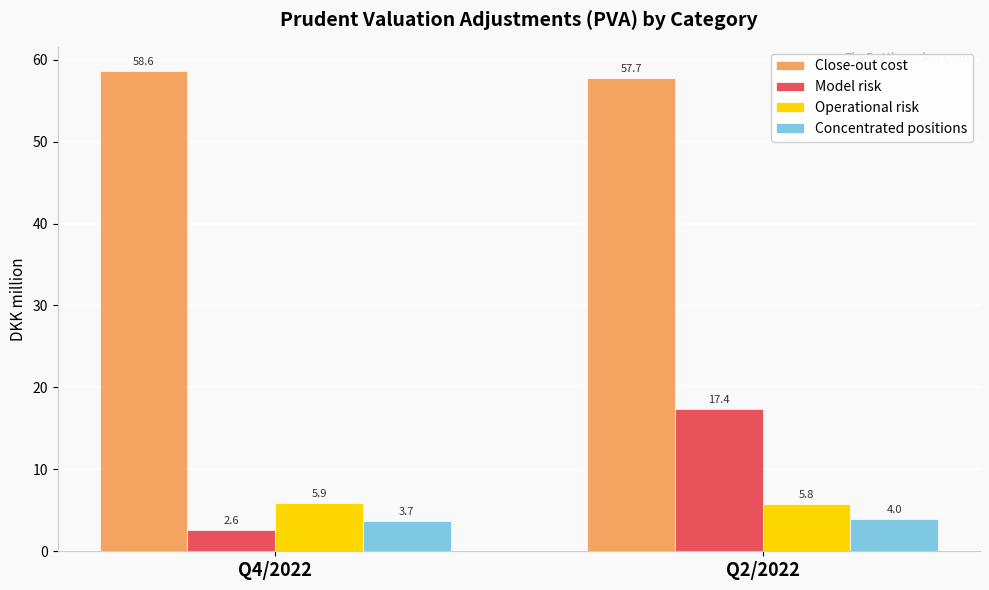

What is the greatest value displayed?

58.6